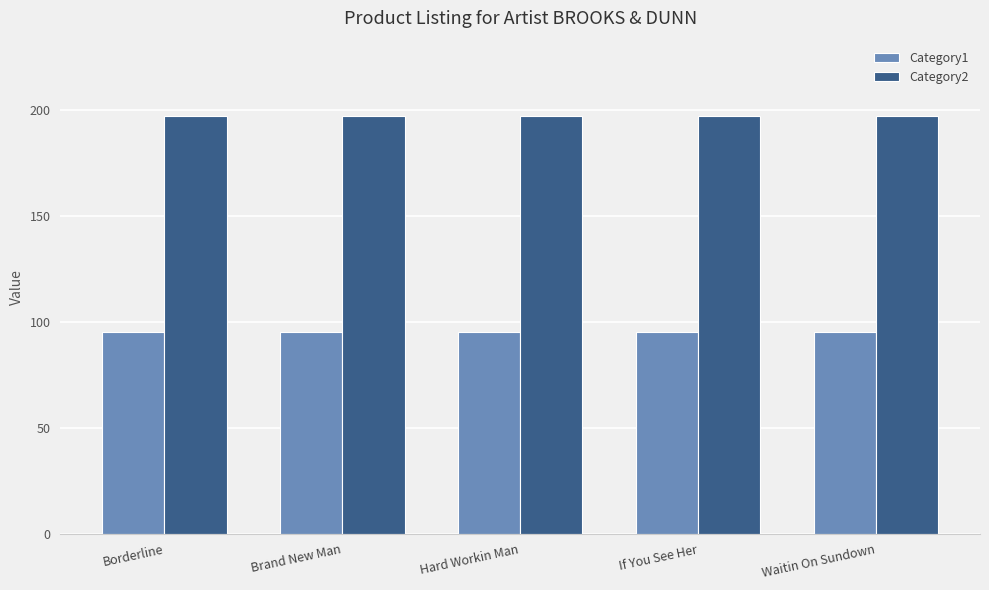

What are all the series names shown in the legend?

Category1, Category2